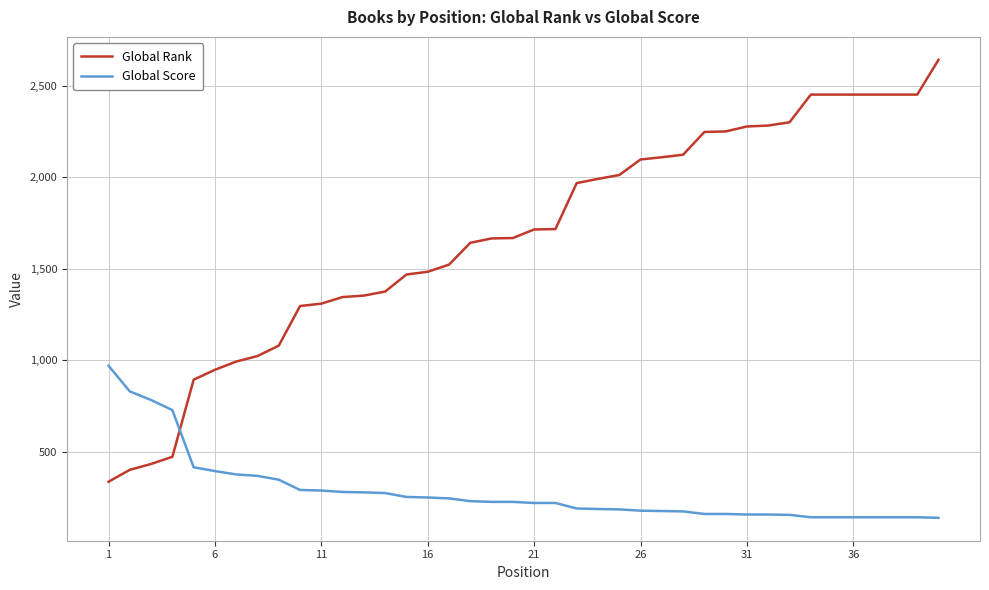

What is the difference between the maximum and minimum values in the Global Score series?

830